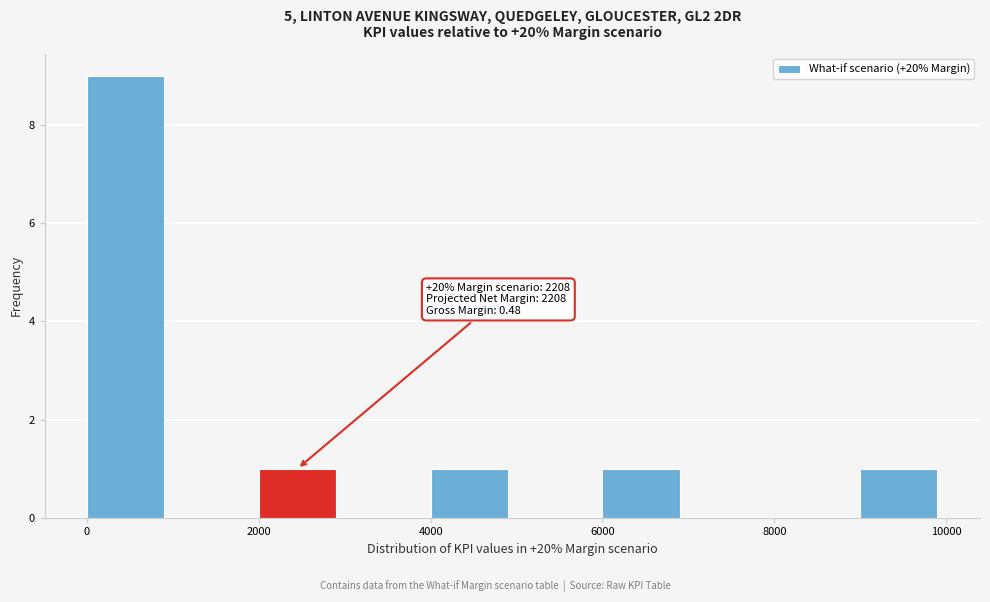

Which range on the x-axis has the tallest bar?

0 to 1000